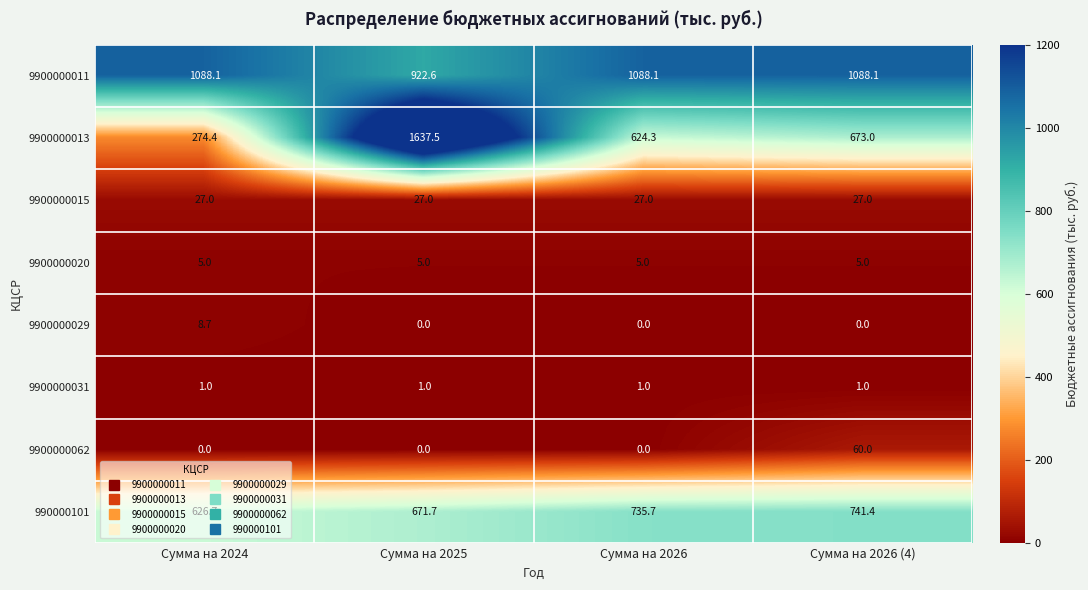

Which label corresponds to the largest value in the chart?

Сумма на 2025